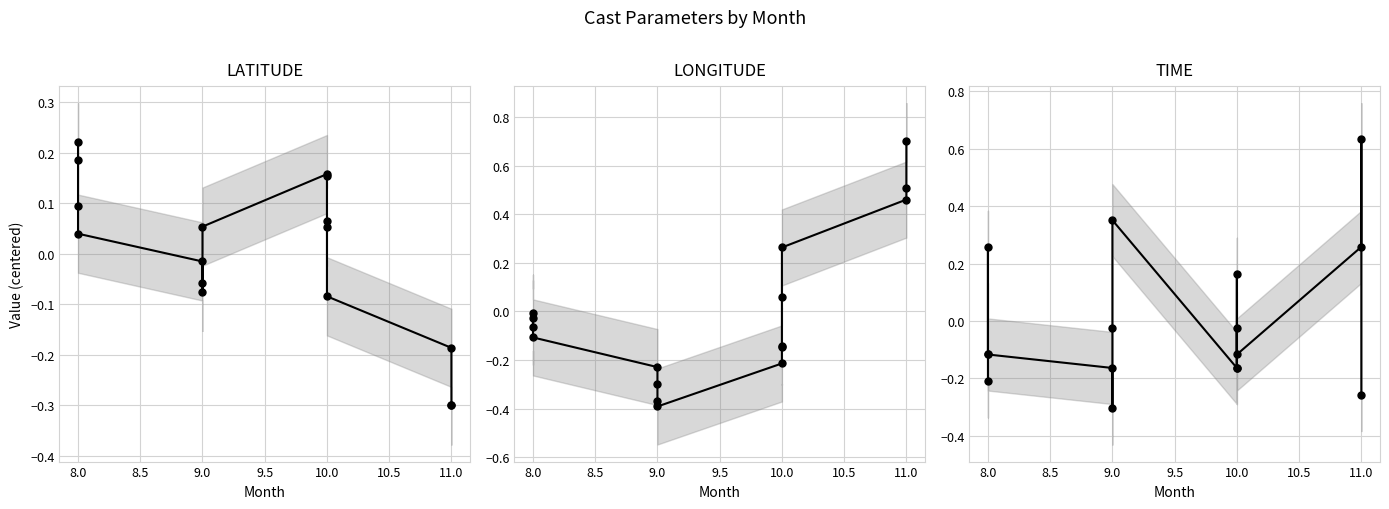

Which series ends up on top after the final intersection of TIME and LATITUDE?

TIME